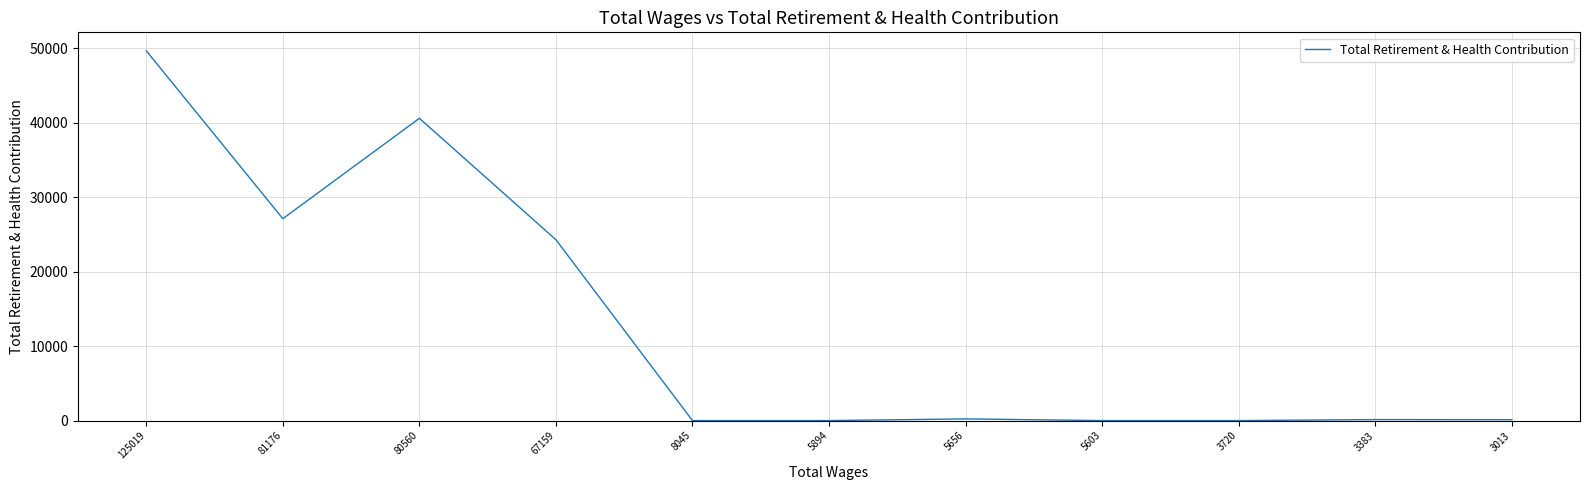

What is the difference between the maximum and minimum values?

49685